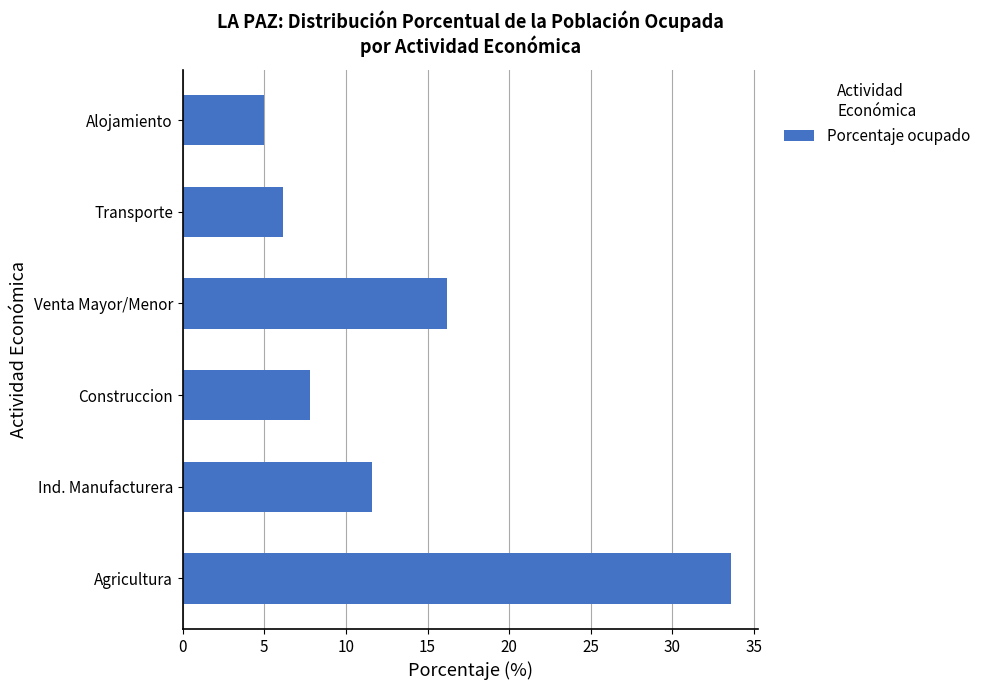

The chart shows a value of 16.2 at Venta Mayor/Menor. True or false?

True